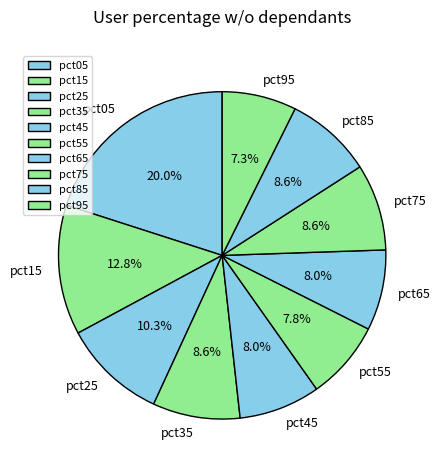

What is the ratio of the value at pct85 to the value at pct05?

0.4